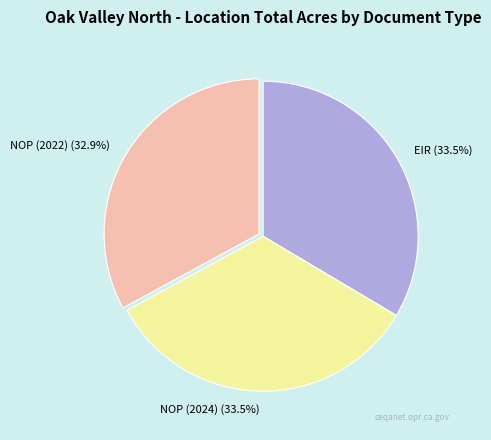

Approximately how many times larger is the value at EIR compared to NOP (2022)?

1.0